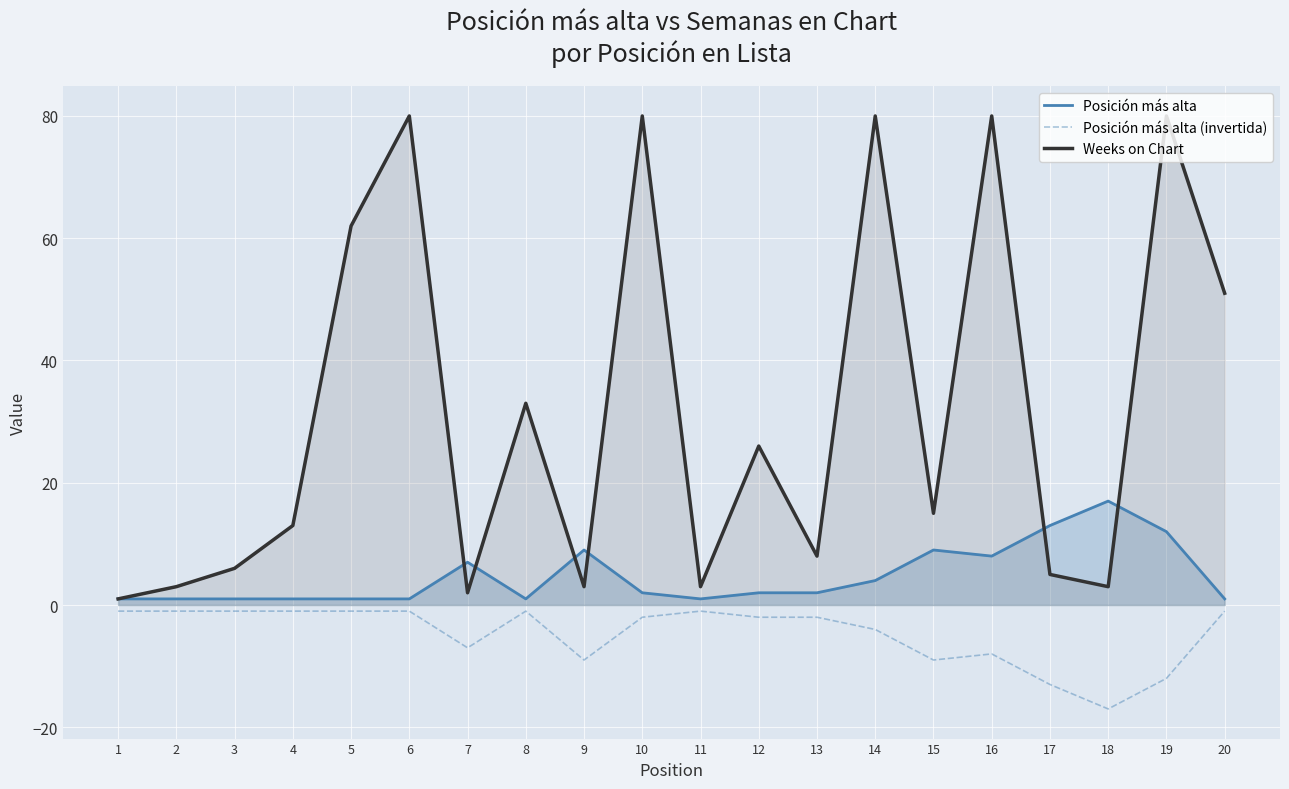

What is the lowest value of the Posición más alta series?

1